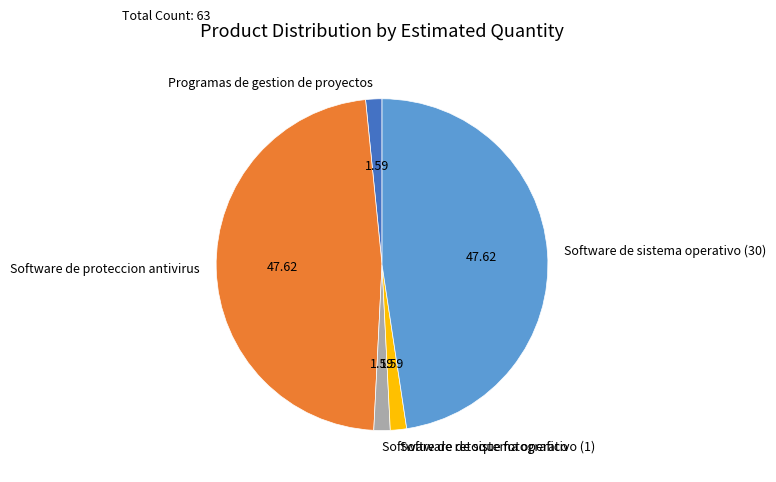

Does any single category account for the majority?

No